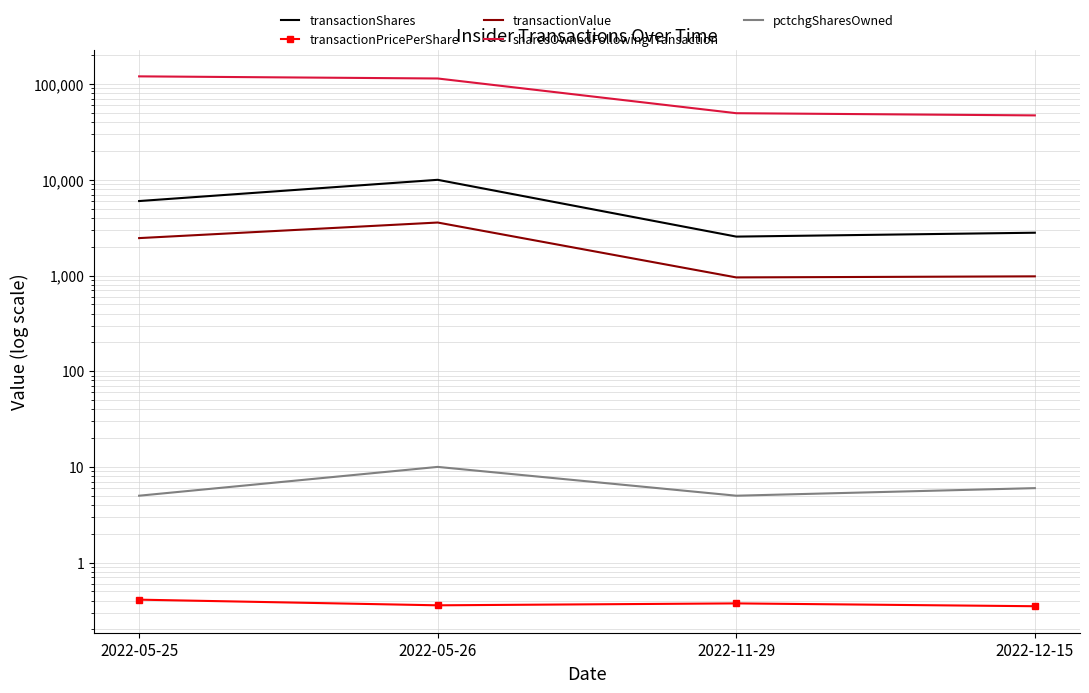

True or false: transactionPricePerShare and transactionValue intersect in this chart.

False